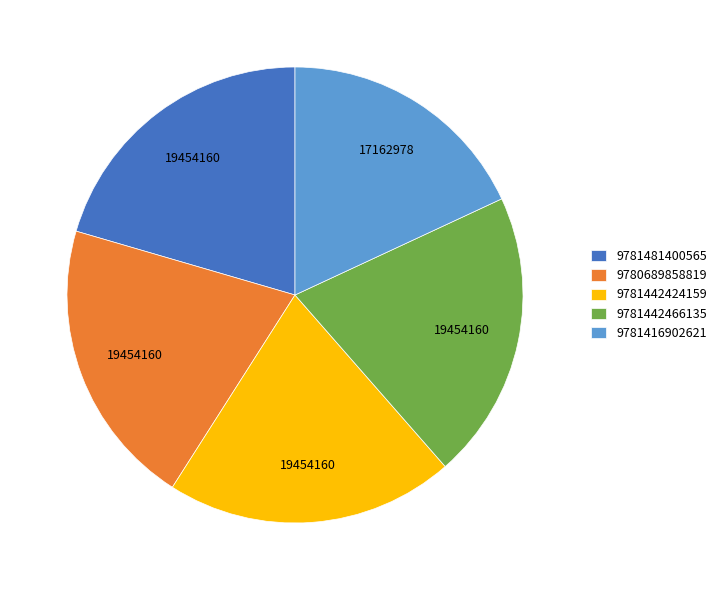

Count the number of slices in the pie.

5